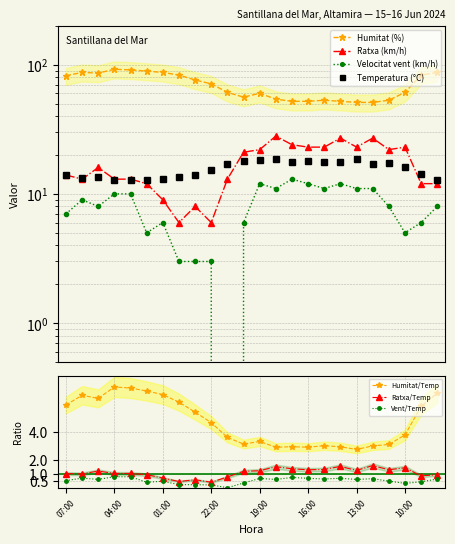

True or false: Temperatura (°C) and Velocitat del vent (km/h) cross at least once.

False